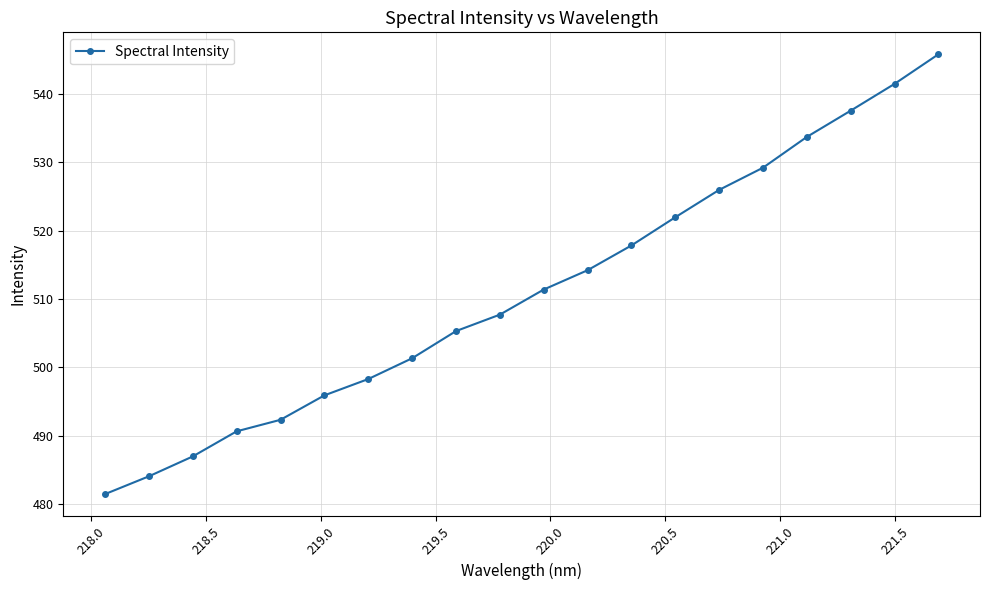

What is the greatest value displayed?

545.8